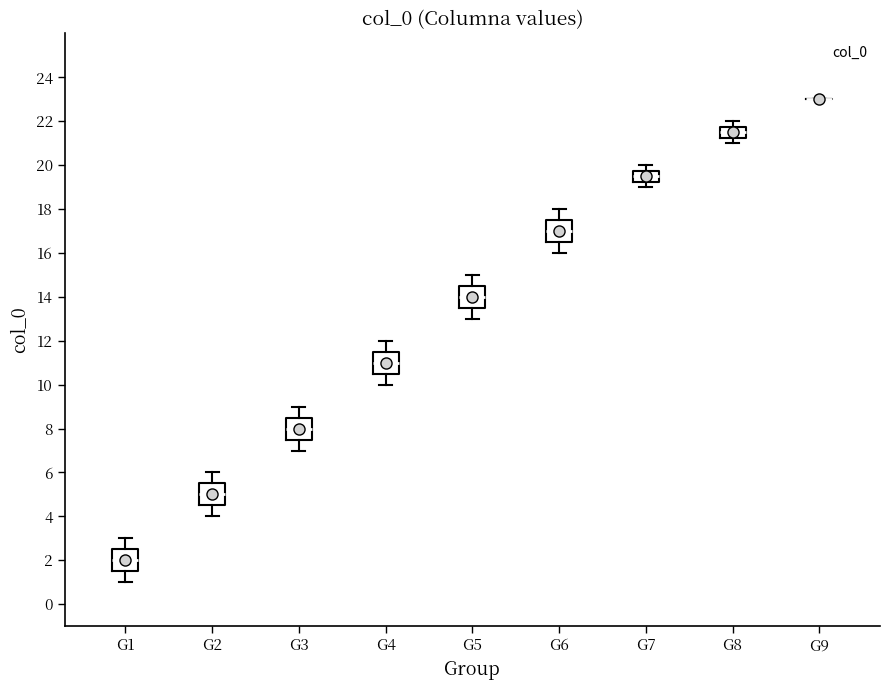

Reading left to right, read every box against the y-axis: the position of its median line, the range the box covers, and the ends of its whiskers. The values are not printed on the chart, so give them approximately, as read against the axis.

G1: median 2.0, box 1.6 to 2.6, whiskers 1.0 to 3.0
G2: median 5.0, box 4.6 to 5.6, whiskers 4.0 to 6.0
G3: median 8.0, box 7.6 to 8.6, whiskers 7.0 to 9.0
G4: median 11.0, box 10.6 to 11.6, whiskers 10.0 to 12.0
G5: median 14.0, box 13.6 to 14.6, whiskers 13.0 to 15.0
G6: median 17.0, box 16.6 to 17.6, whiskers 16.0 to 18.0
G7: median 19.6, box 19.2 to 19.8, whiskers 19.0 to 20.0
G8: median 21.6, box 21.2 to 21.8, whiskers 21.0 to 22.0
G9: box collapsed to a line at 23.0, whiskers 23.0 to 23.0